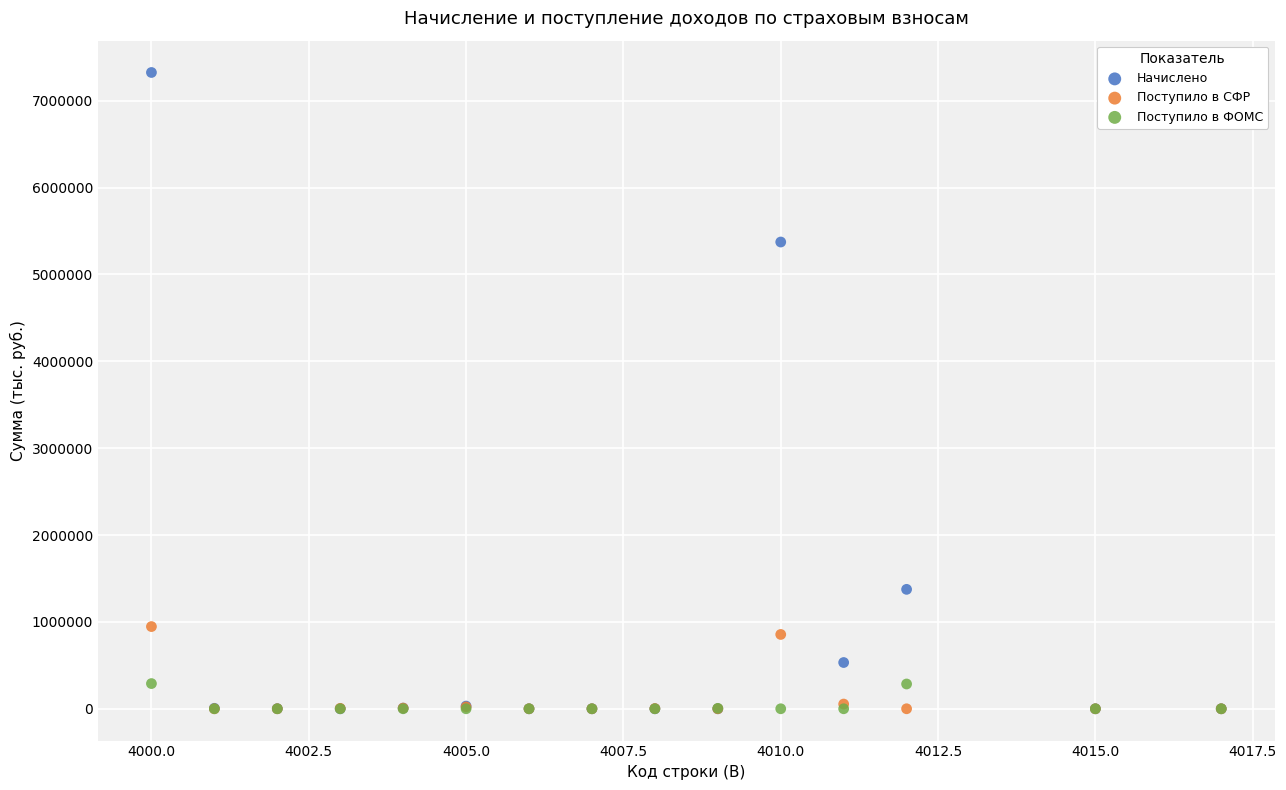

What are all the series names shown in the legend?

Начислено, Поступило в СФР, Поступило в ФОМС